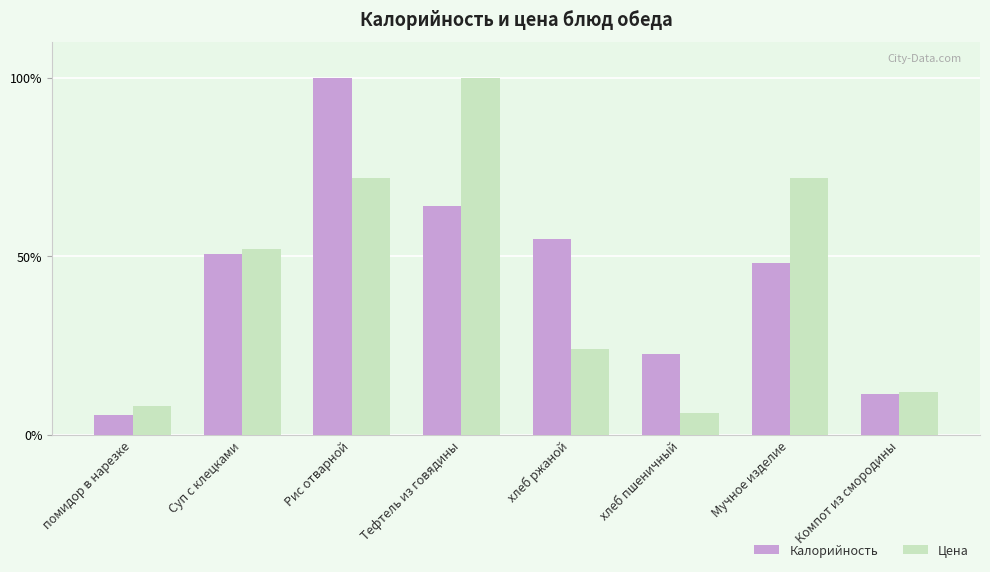

What position from the right is хлеб пшеничный?

3